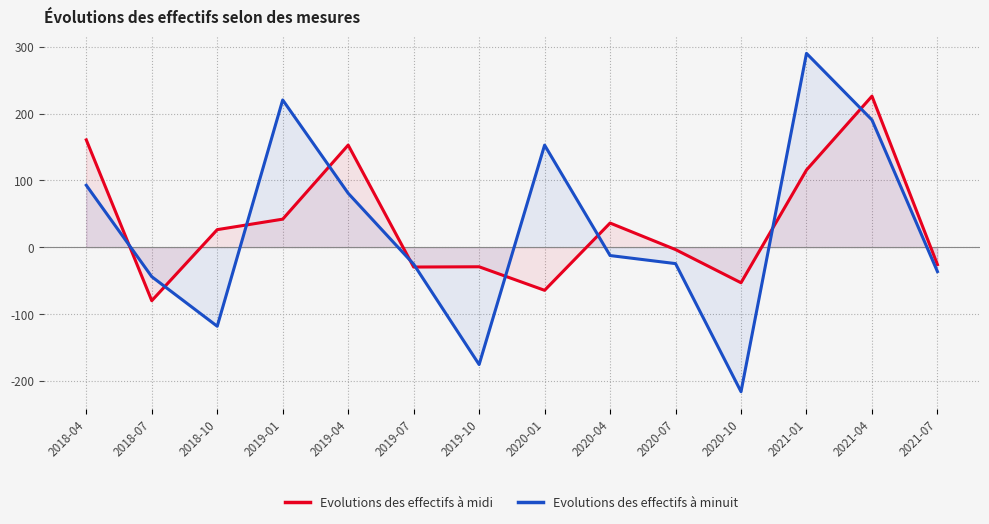

Is it true that Evolutions des effectifs à midi equals -20.2 at 2019-10?

False